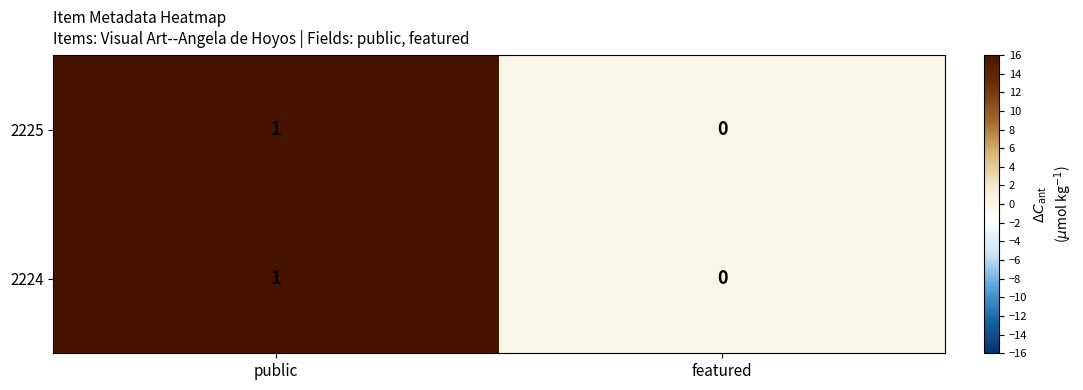

How many series are shown in this chart?

2